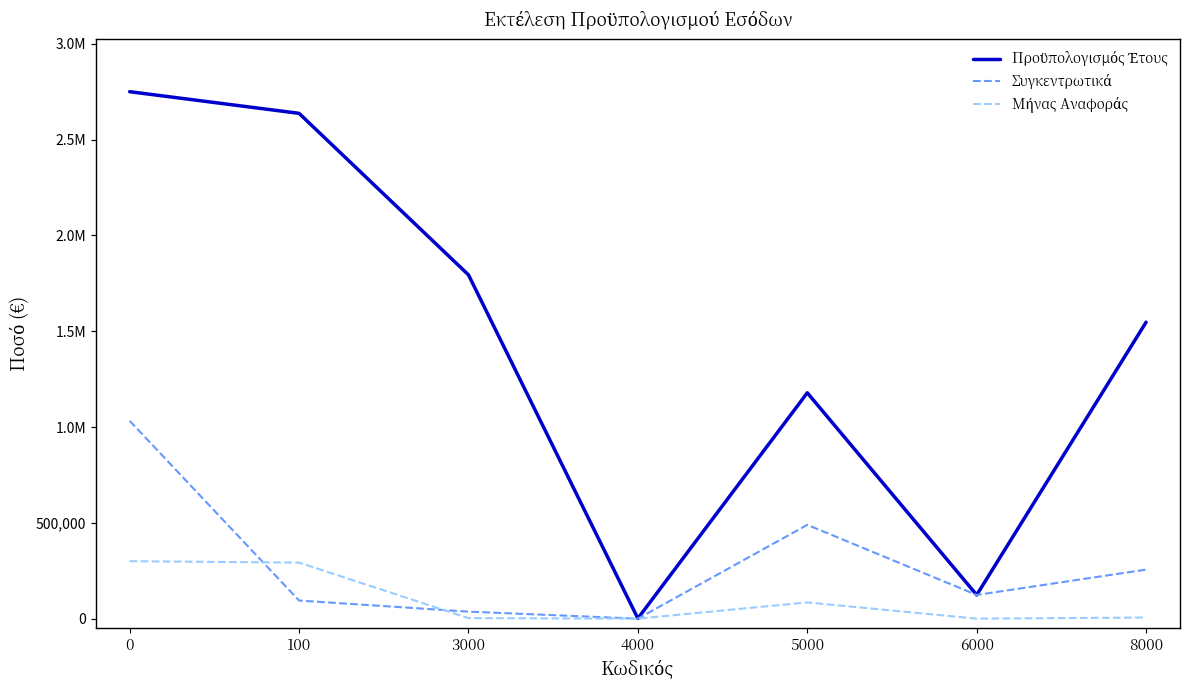

Does the chart have visible grid lines?

No